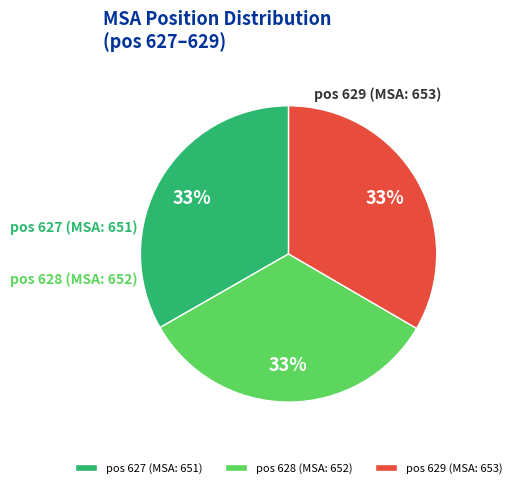

Which category has the smallest portion of the pie?

627